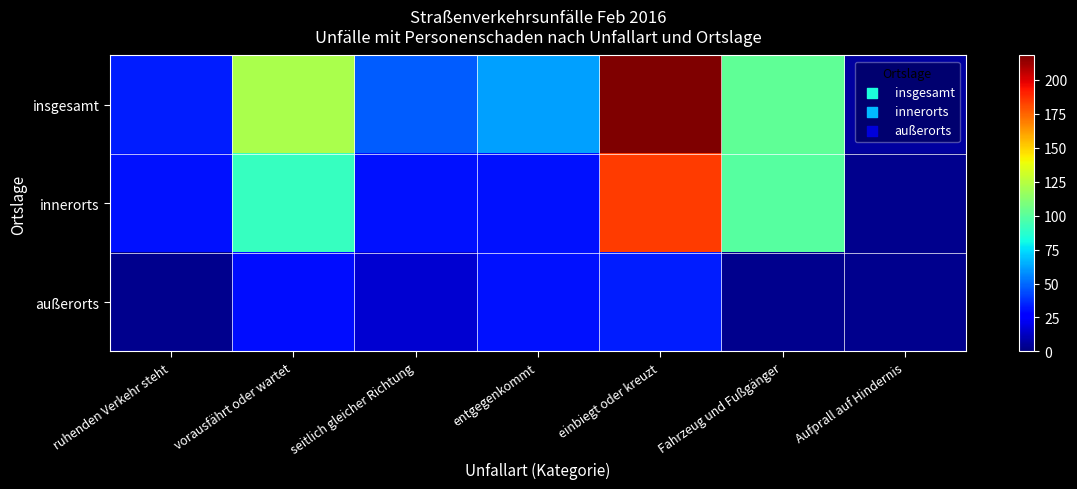

Rank the series at seitlich gleicher Richtung from lowest to highest value.

außerorts, innerorts, insgesamt